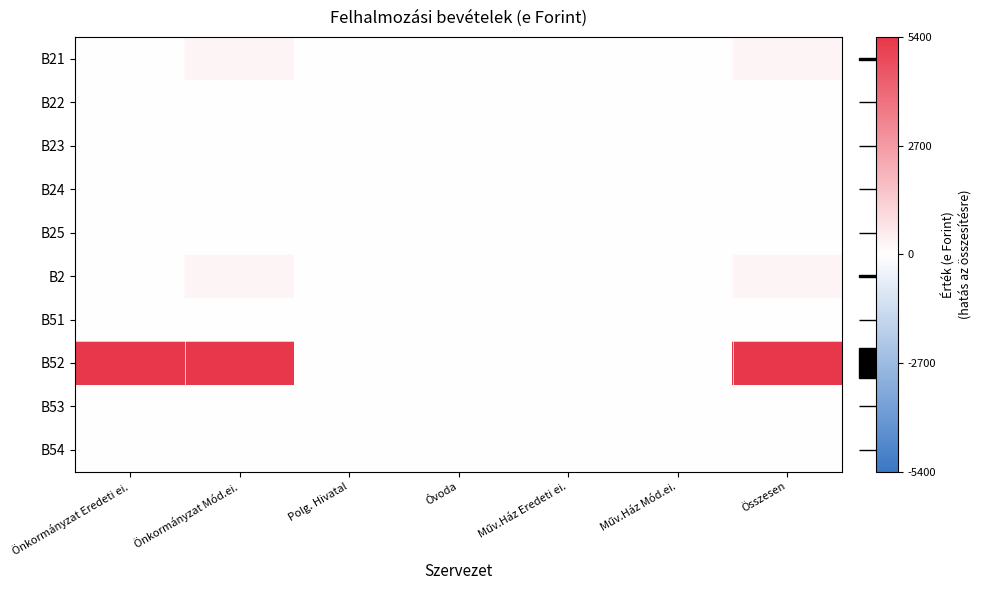

List the series in order of their peak value, highest first.

B52, B21, B2, B22, B23, B24, B25, B51, B53, B54